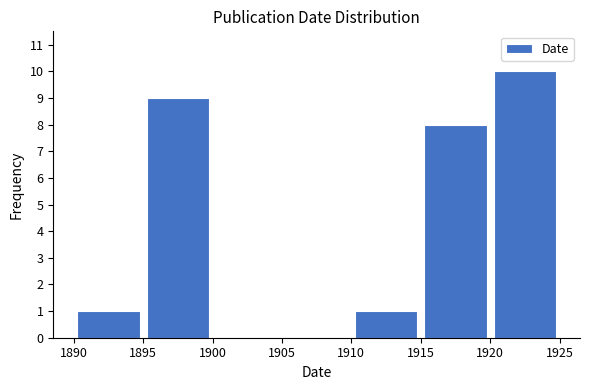

Over which range of the x-axis is the bar tallest?

1920 to 1925